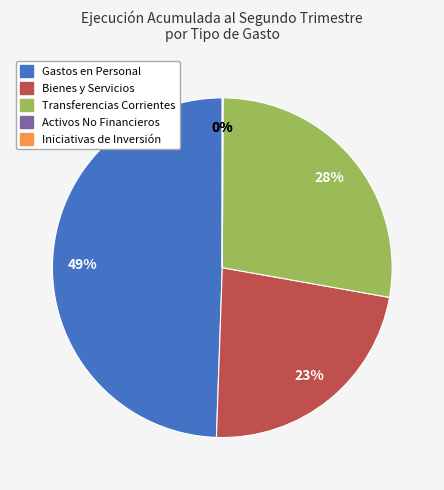

To the nearest percent, what is the difference between the largest and smallest slice percentages?

49%